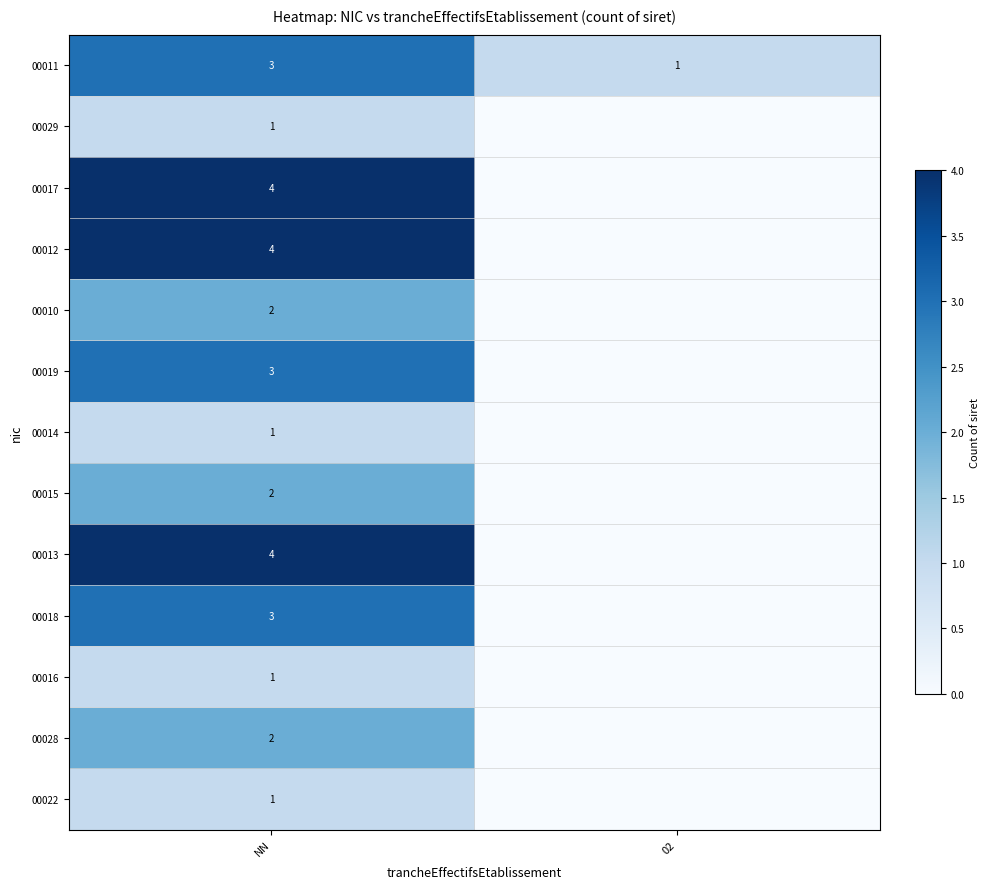

The value of 00011 at 02 is 1. True or false?

True